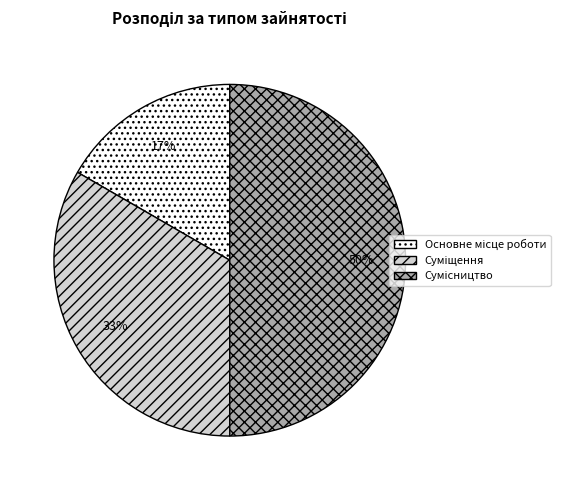

To the nearest percent, what is the difference between the largest and smallest slice percentages?

33%